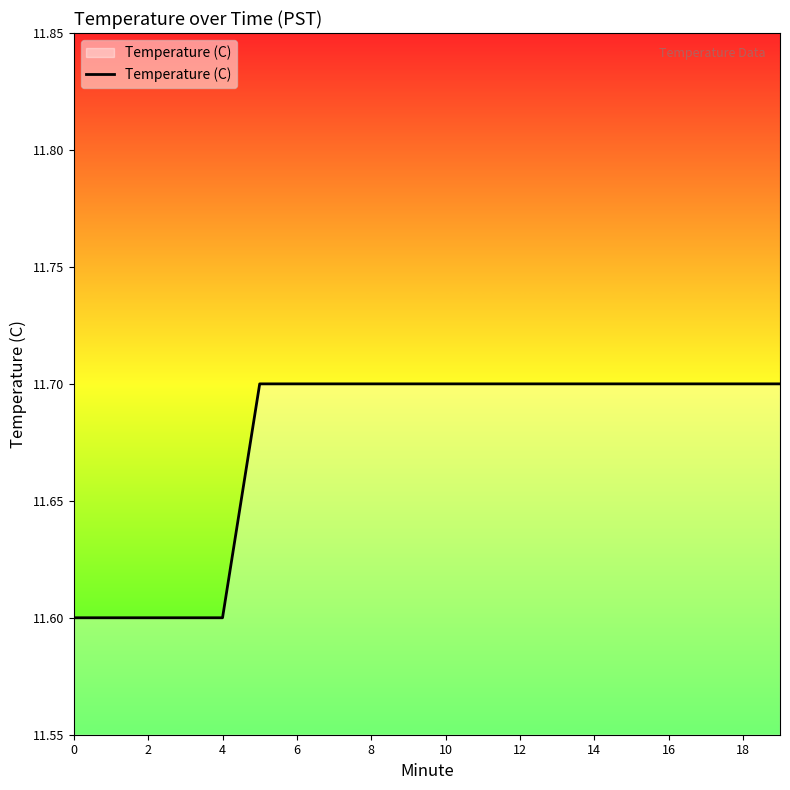

What is the maximum value shown in the chart?

11.7